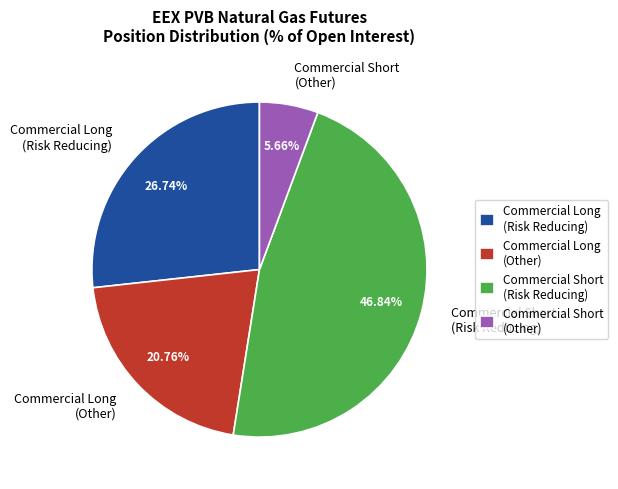

What is the ratio of the value at Commercial Short (Risk Reducing) to the value at Commercial Long (Other)?

2.3